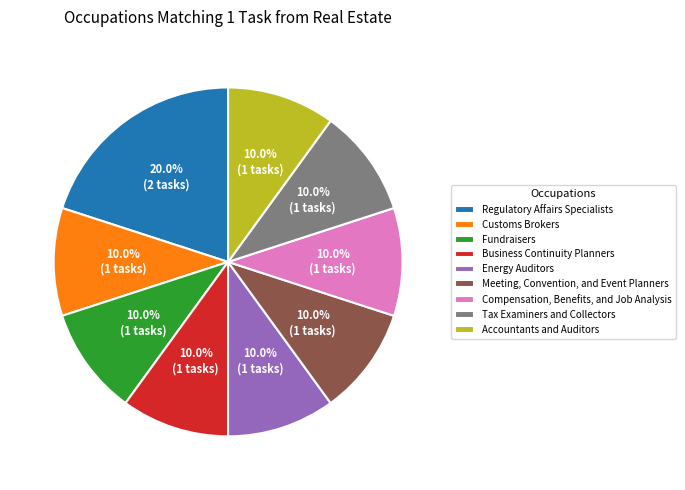

To the nearest percent, what is the difference between the largest and smallest slice percentages?

10%